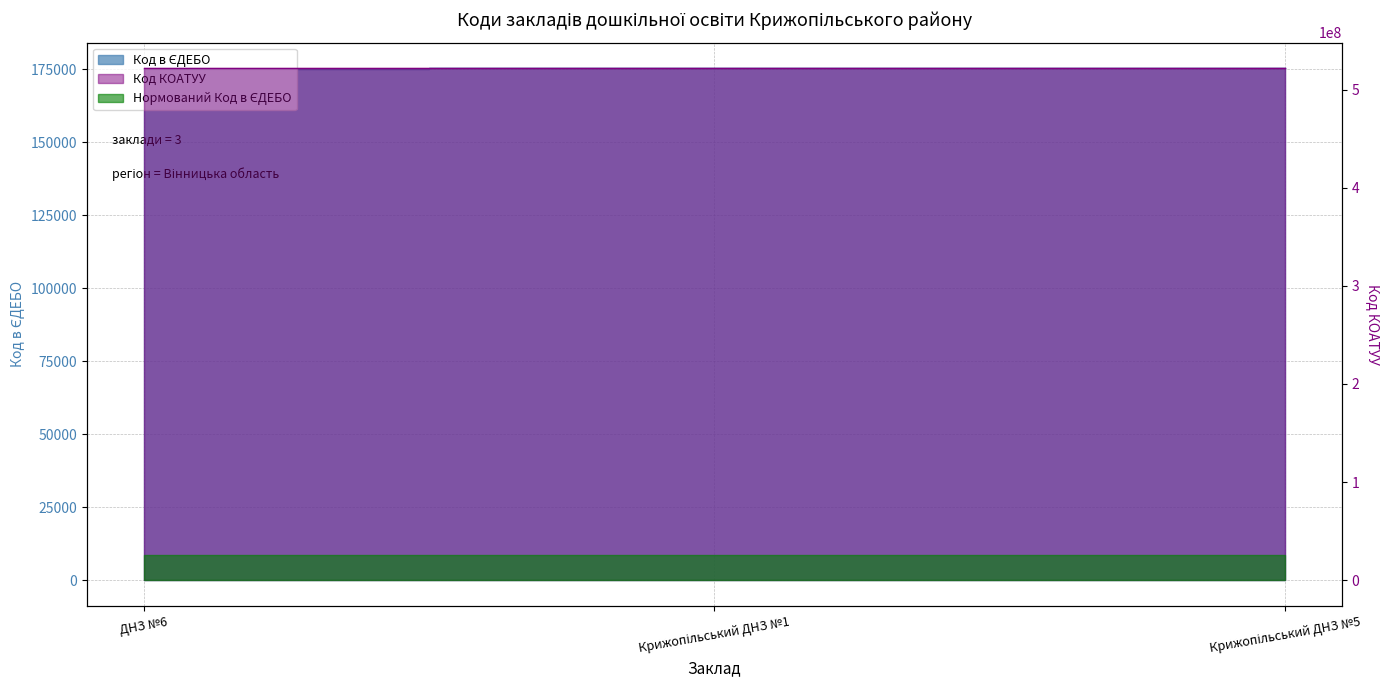

Where does the data first go above 175366?

Крижопільський ДНЗ №5